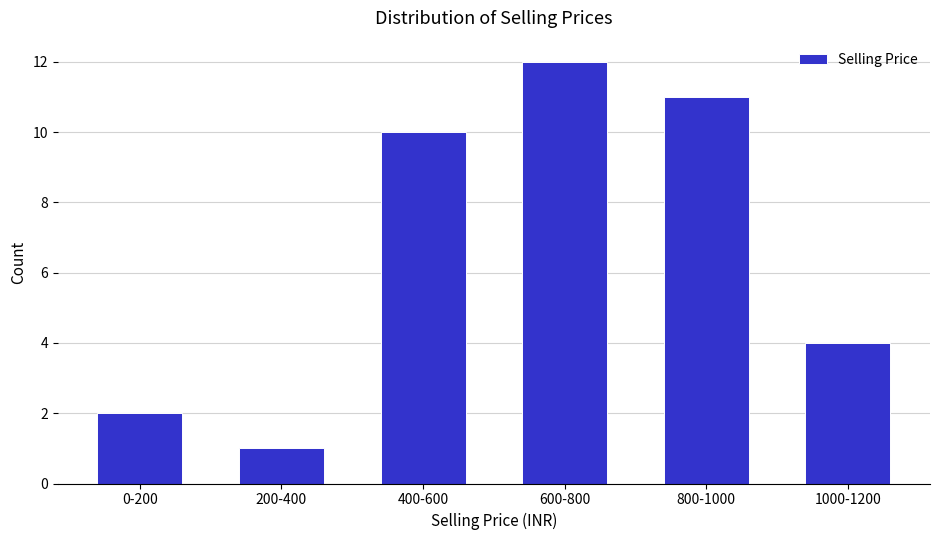

Reading right to left, what are all the values shown in this chart?

4	11	12	10	1	2